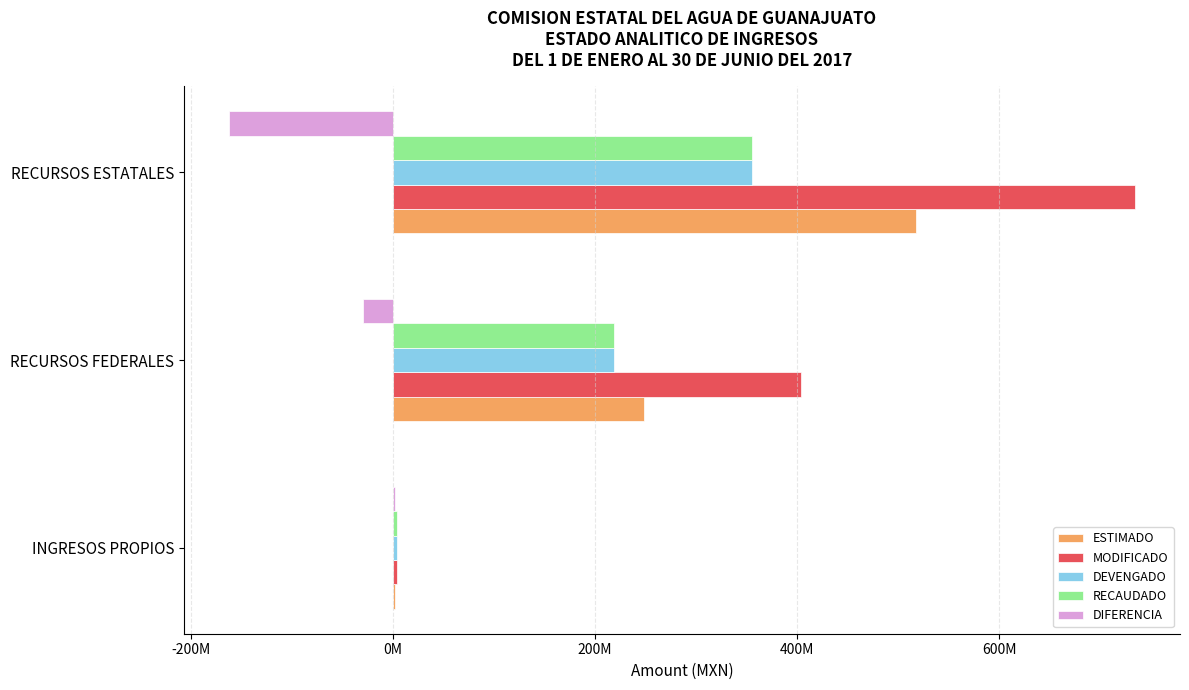

What is the greatest value displayed?

733929490.0